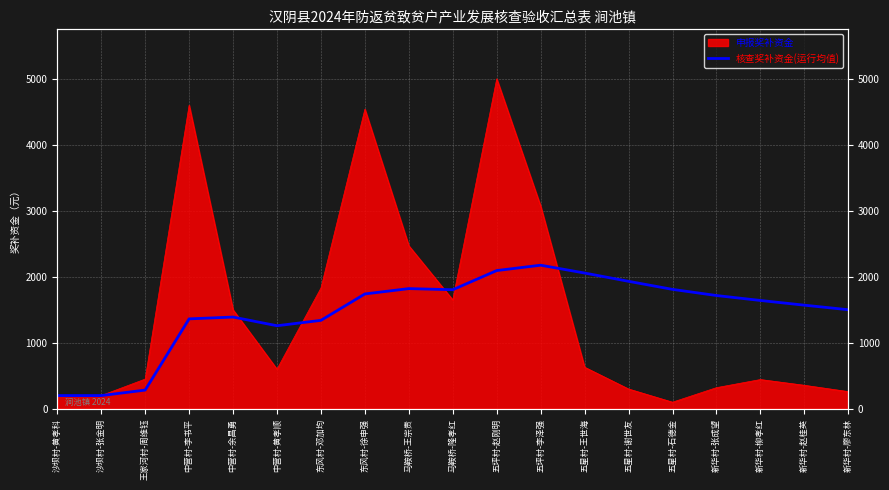

How many lines are shown in the chart?

1